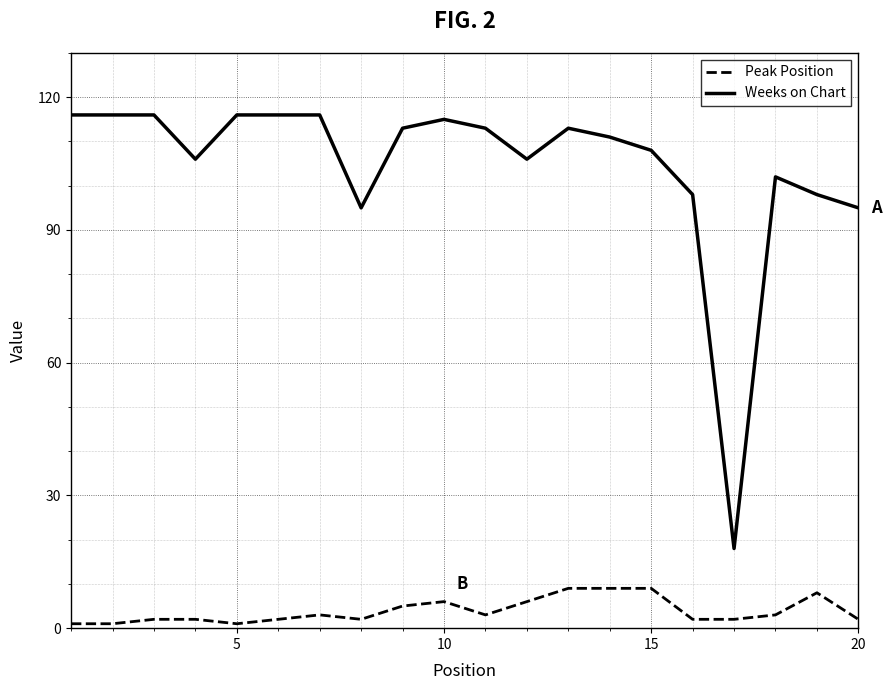

Which series has the largest total across all categories?

Weeks on Chart